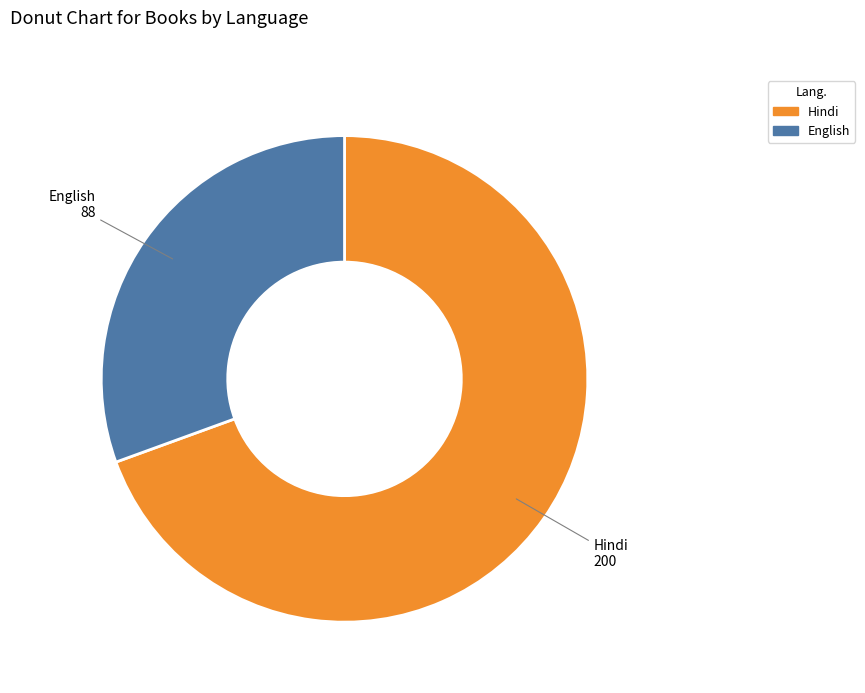

Does any single category account for the majority?

Yes